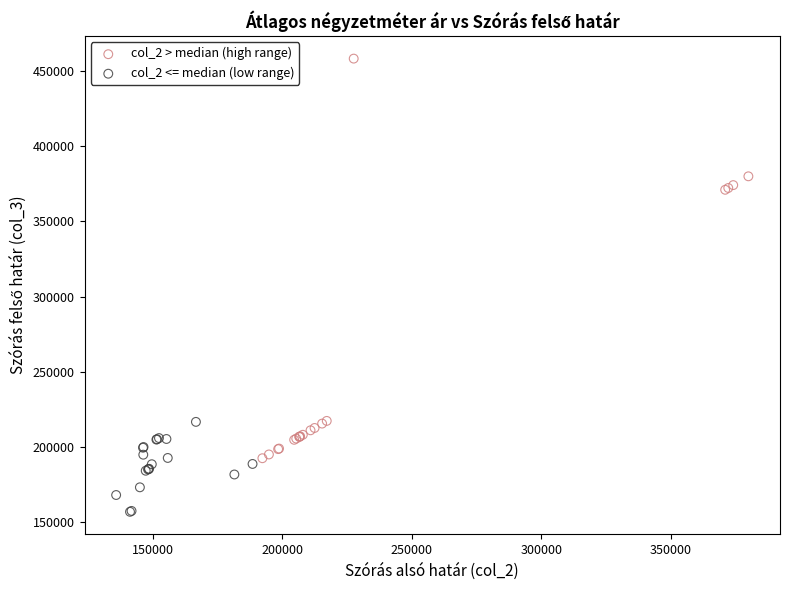

Which series has the largest Y range (max minus min)?

col_2 > median (high range)